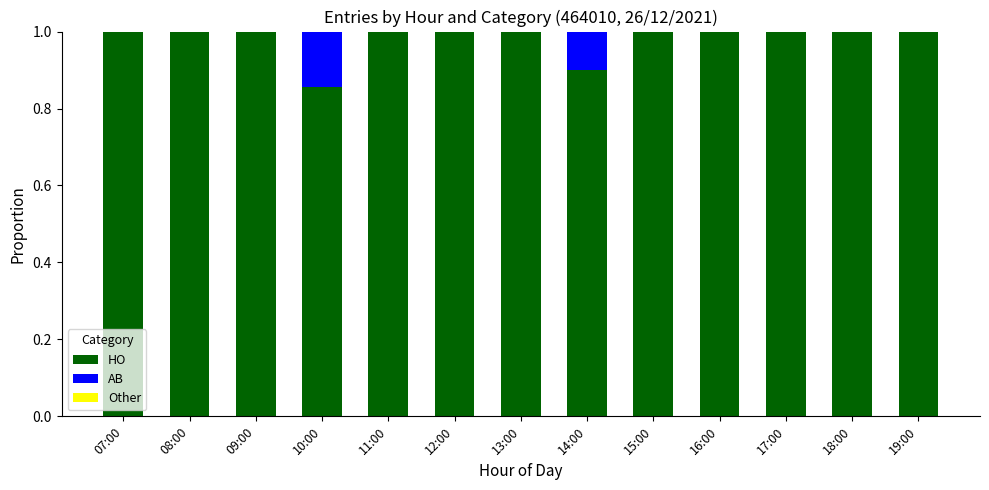

Is it true that HO equals 1.0 at 07:00?

True